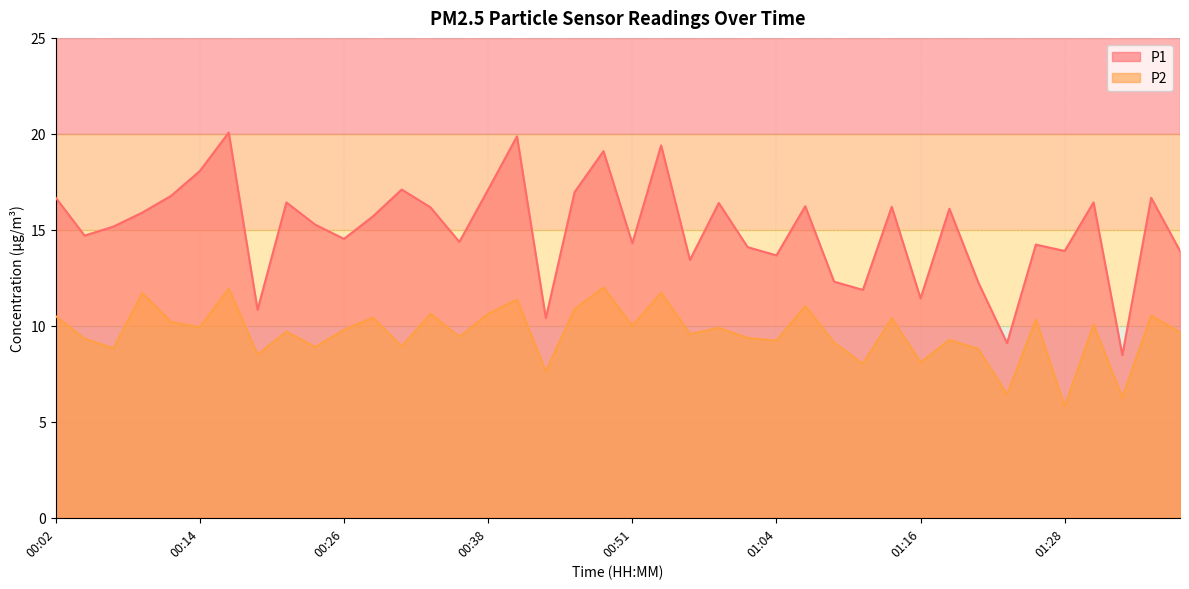

How many interior local valleys does the P2 series have?

15